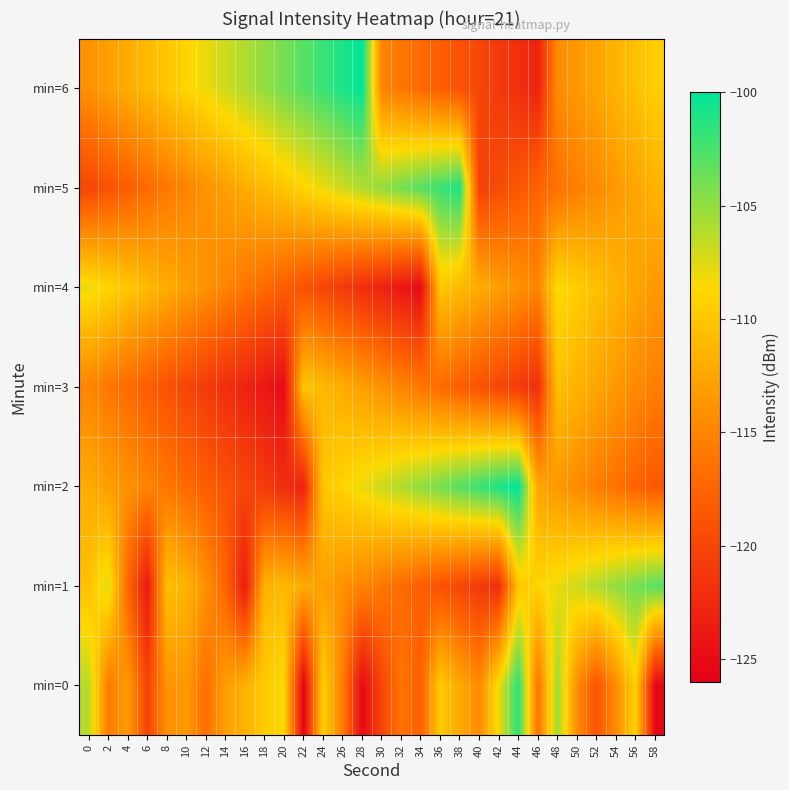

Reading left to right, extract all data points from this chart.

min=0: 0=-106.2	2=-115.8	4=-113.3	6=-120.3	8=-113.9	10=-113.5	12=-116.6	14=-113.1	16=-111.6	18=-109.7	20=-108.7	22=-125.8	24=-109.2	26=-115.5	28=-125.1	30=-120.1	32=-116.2	34=-117.9	36=-109.6	38=-112.3	40=-114.6	42=-108.1	44=-101.5	46=-116.4	48=-105.3	50=-114.4	52=-118.9	54=-114.4	56=-109.1	58=-125.4
min=1: 0=-110.4	2=-107.4	4=-117.3	6=-123.8	8=-110.5	10=-111.5	12=-114.0	14=-117.5	16=-123.6	18=-111.5	20=-111.0	22=-112.0	24=-113.0	26=-114.0	28=-115.0	30=-116.0	32=-117.0	34=-118.0	36=-119.0	38=-120.0	40=-121.0	42=-122.0	44=-110.0	46=-109.0	48=-108.0	50=-107.0	52=-106.0	54=-105.0	56=-104.0	58=-103.0
min=2: 0=-112.0	2=-113.0	4=-114.0	6=-115.0	8=-116.0	10=-117.0	12=-118.0	14=-119.0	16=-120.0	18=-121.0	20=-122.0	22=-123.0	24=-110.0	26=-109.0	28=-108.0	30=-107.0	32=-106.0	34=-105.0	36=-104.0	38=-103.0	40=-102.0	42=-101.0	44=-100.0	46=-112.5	48=-113.5	50=-114.5	52=-115.5	54=-116.5	56=-117.5	58=-118.5
min=3: 0=-115.0	2=-116.0	4=-117.0	6=-118.0	8=-119.0	10=-120.0	12=-121.0	14=-122.0	16=-123.0	18=-124.0	20=-125.0	22=-110.0	24=-111.0	26=-112.0	28=-113.0	30=-114.0	32=-115.0	34=-116.0	36=-117.0	38=-118.0	40=-119.0	42=-120.0	44=-121.0	46=-122.0	48=-110.5	50=-111.5	52=-112.5	54=-113.5	56=-114.5	58=-115.5
min=4: 0=-108.0	2=-109.0	4=-110.0	6=-111.0	8=-112.0	10=-113.0	12=-114.0	14=-115.0	16=-116.0	18=-117.0	20=-118.0	22=-119.0	24=-120.0	26=-121.0	28=-122.0	30=-123.0	32=-124.0	34=-125.0	36=-110.0	38=-111.0	40=-112.0	42=-113.0	44=-114.0	46=-115.0	48=-108.5	50=-109.5	52=-110.5	54=-111.5	56=-112.5	58=-113.5
min=5: 0=-120.0	2=-119.0	4=-118.0	6=-117.0	8=-116.0	10=-115.0	12=-114.0	14=-113.0	16=-112.0	18=-111.0	20=-110.0	22=-109.0	24=-108.0	26=-107.0	28=-106.0	30=-105.0	32=-104.0	34=-103.0	36=-102.0	38=-101.0	40=-120.5	42=-119.5	44=-118.5	46=-117.5	48=-116.5	50=-115.5	52=-114.5	54=-113.5	56=-112.5	58=-111.5
min=6: 0=-114.0	2=-113.0	4=-112.0	6=-111.0	8=-110.0	10=-109.0	12=-108.0	14=-107.0	16=-106.0	18=-105.0	20=-104.0	22=-103.0	24=-102.0	26=-101.0	28=-100.0	30=-115.0	32=-116.0	34=-117.0	36=-118.0	38=-119.0	40=-120.0	42=-121.0	44=-122.0	46=-123.0	48=-114.5	50=-113.5	52=-112.5	54=-111.5	56=-110.5	58=-109.5